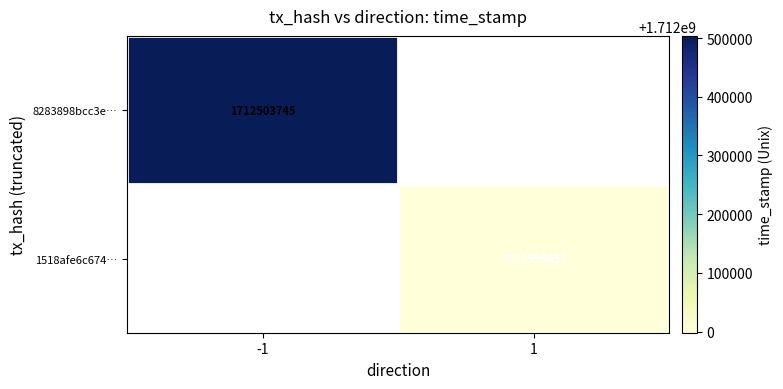

The 1518afe6c674… series shows 1711998053 at 1. True or false?

True